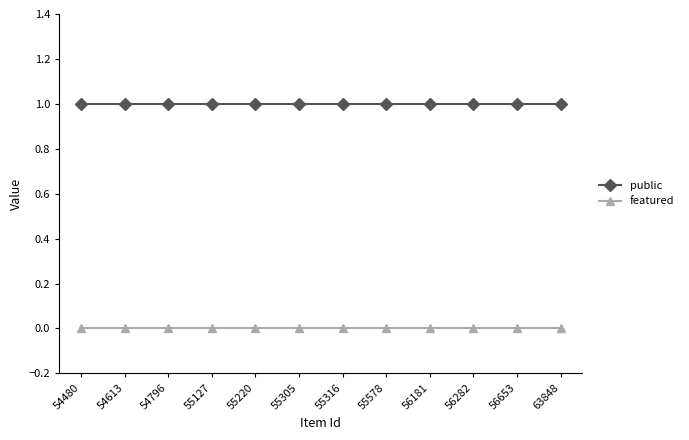

Rank the series at 54613 from highest to lowest value.

public, featured